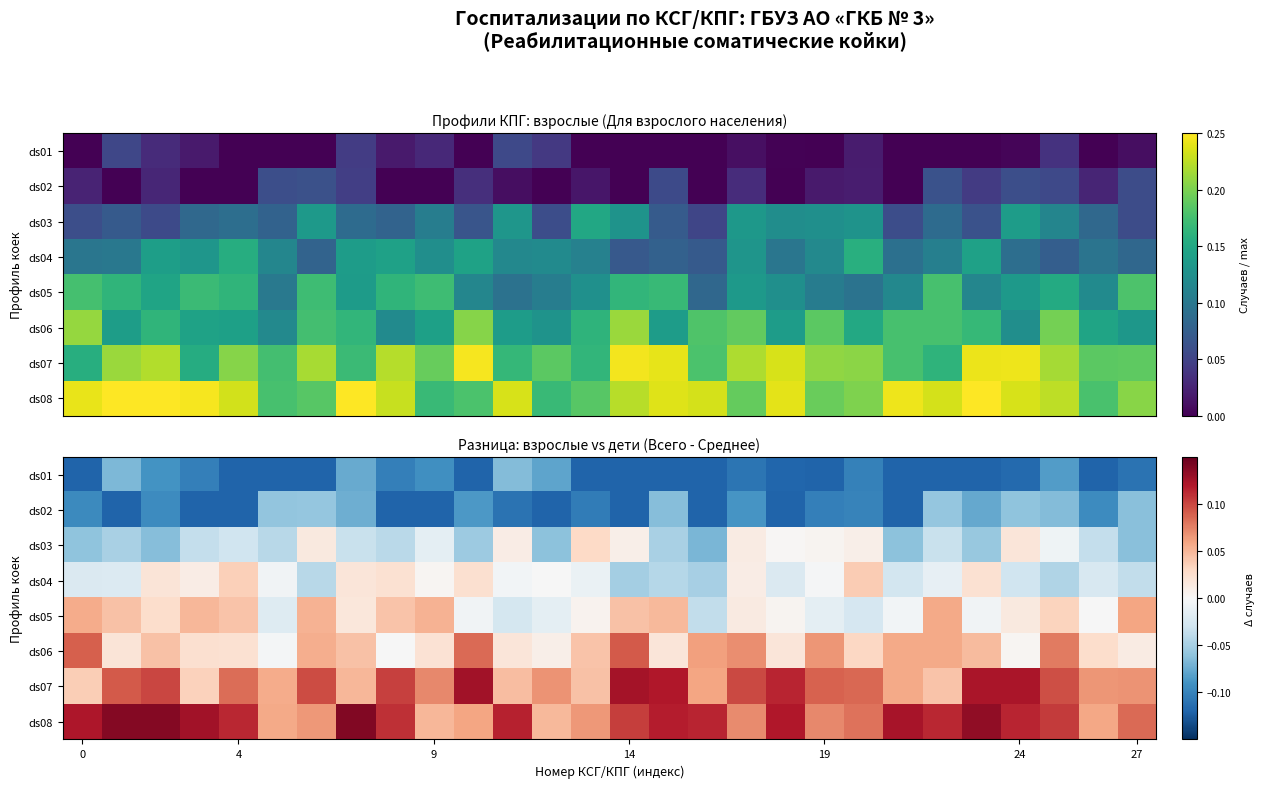

Count the ds07 values in the range 0 to 1.

28